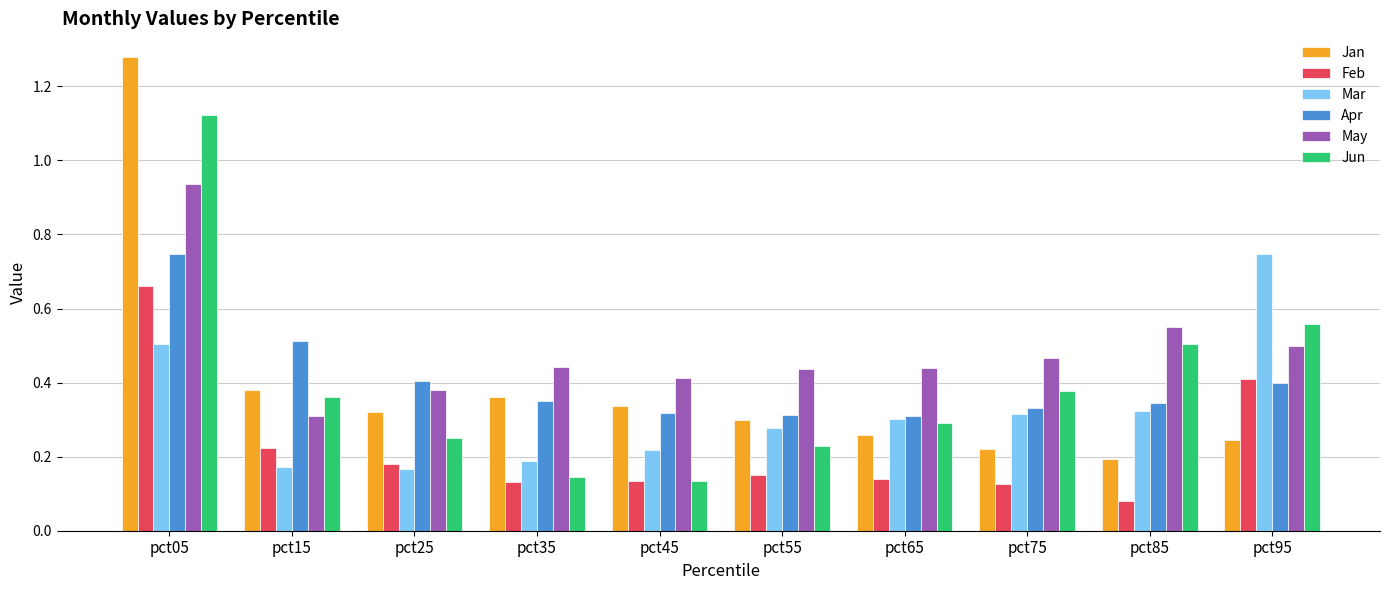

How many Feb values are between 0 and 1?

10